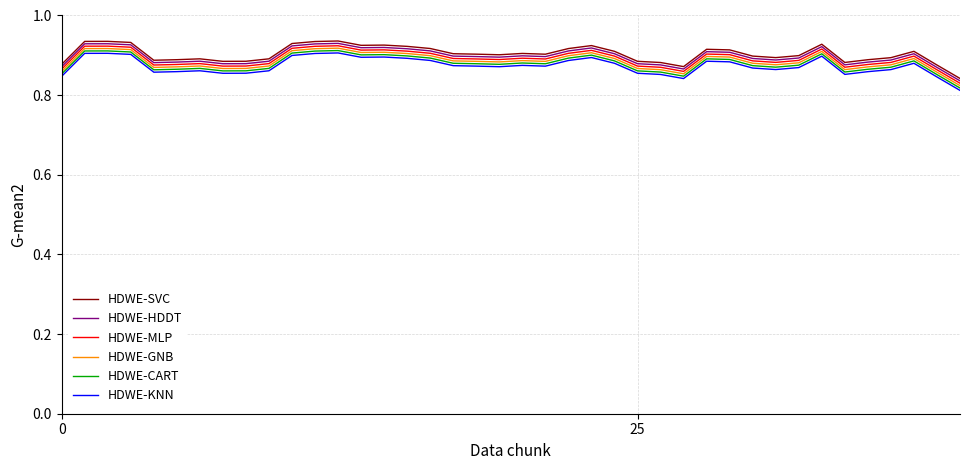

True or false: HDWE-CART and HDWE-HDDT intersect in this chart.

False